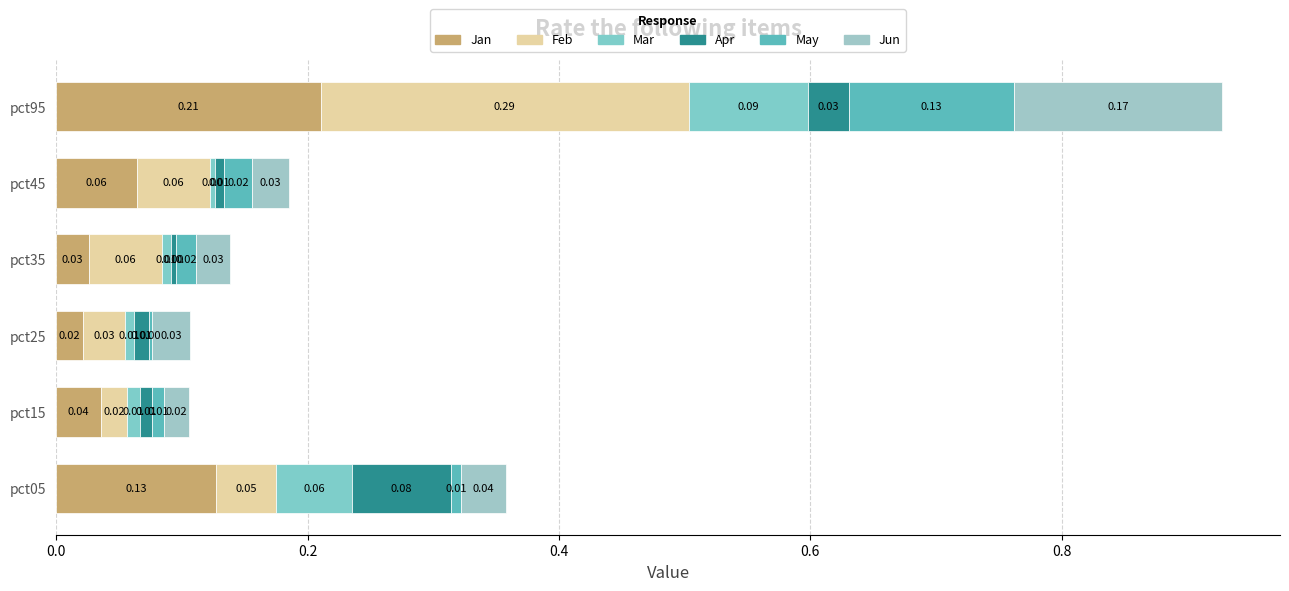

Reading left to right, what are all the values shown in this chart?

Jan: 0.0=0.1	0.2=0.0	0.4=0.0	0.6=0.0	0.8=0.1	1.0=0.2
Feb: 0.0=0.0	0.2=0.0	0.4=0.0	0.6=0.1	0.8=0.1	1.0=0.3
Mar: 0.0=0.1	0.2=0.0	0.4=0.0	0.6=0.0	0.8=0.0	1.0=0.1
Apr: 0.0=0.1	0.2=0.0	0.4=0.0	0.6=0.0	0.8=0.0	1.0=0.0
May: 0.0=0.0	0.2=0.0	0.4=0.0	0.6=0.0	0.8=0.0	1.0=0.1
Jun: 0.0=0.0	0.2=0.0	0.4=0.0	0.6=0.0	0.8=0.0	1.0=0.2